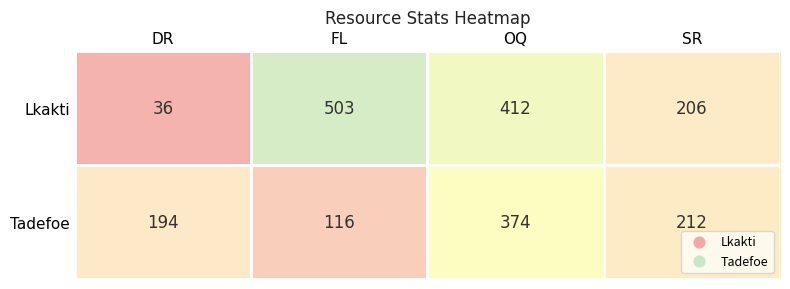

Is the value of Lkakti at SR greater than the value of Tadefoe at SR?

No